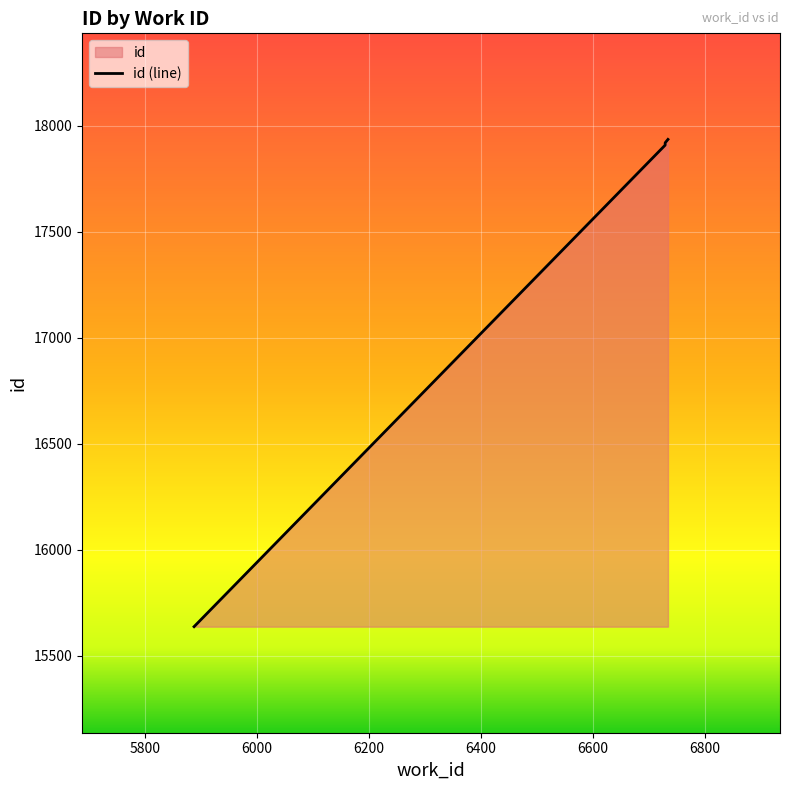

Which category has the highest value across all series?

6734